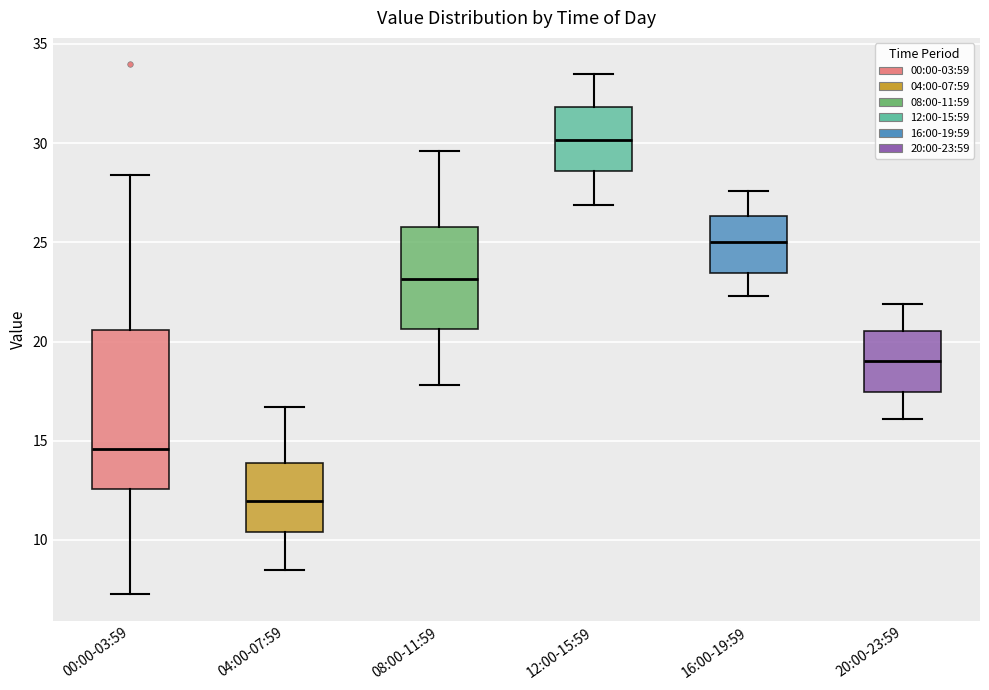

Comparing the boxes themselves (not the whiskers), which one is the tallest?

00:00-03:59